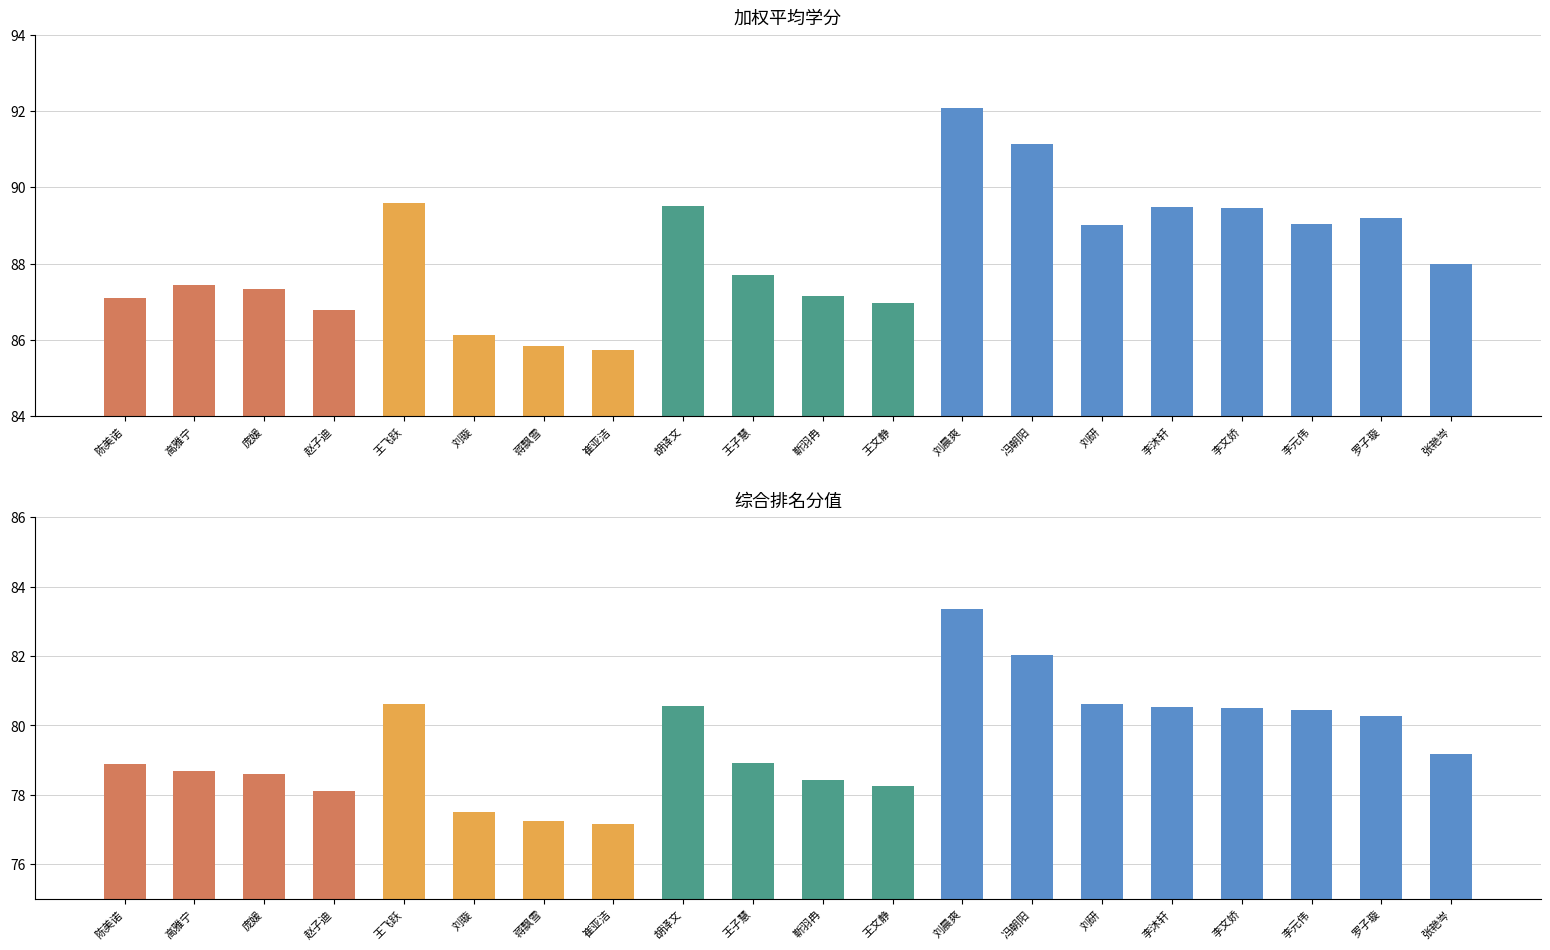

Reading left to right, list all the values displayed in this chart.

加权平均学分: 87.1	87.4	87.3	86.8	89.6	86.1	85.8	85.7	89.5	87.7	87.2	87.0	92.1	91.1	89.0	89.5	89.5	89.0	89.2	88.0
综合排名分值: 78.9	78.7	78.6	78.1	80.6	77.5	77.3	77.2	80.6	78.9	78.4	78.3	83.4	82.0	80.6	80.5	80.5	80.4	80.3	79.2